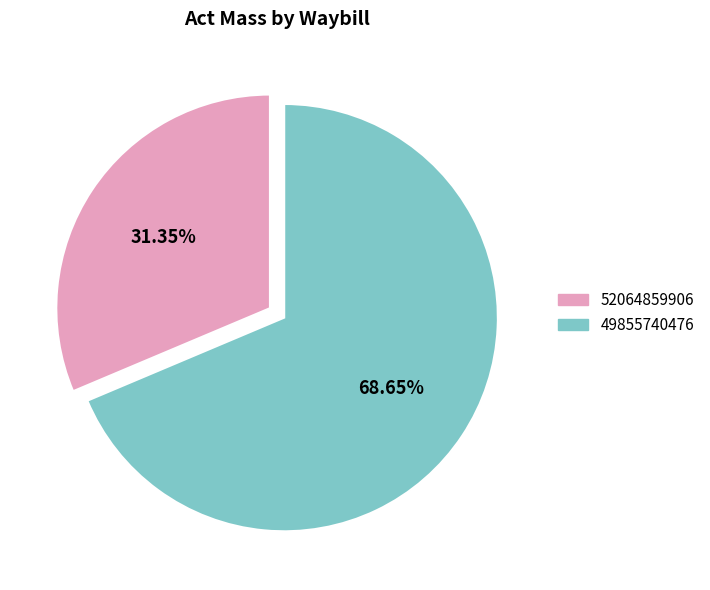

The 52064859906 slice represents 31% of the pie. True or false?

True